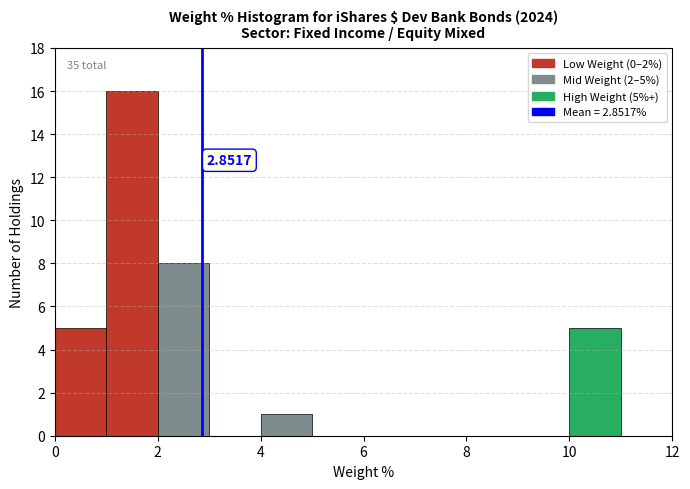

Which range on the x-axis has the tallest bar?

1 to 2